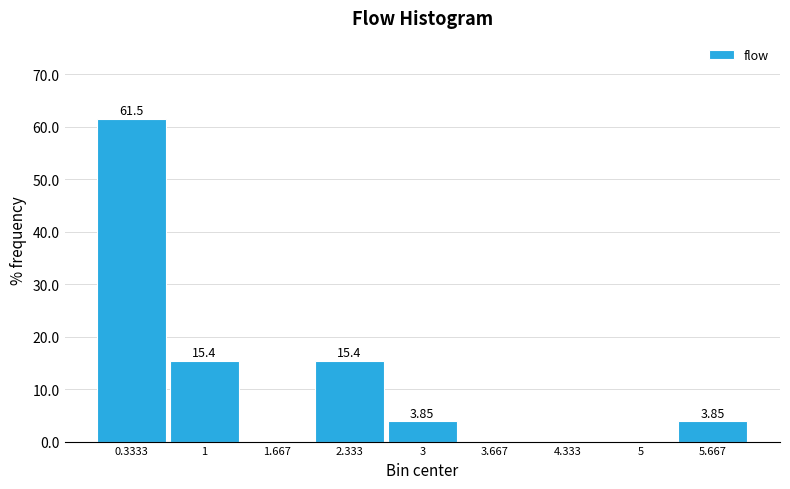

Over which range of the x-axis is the bar tallest?

0.0 to 0.7